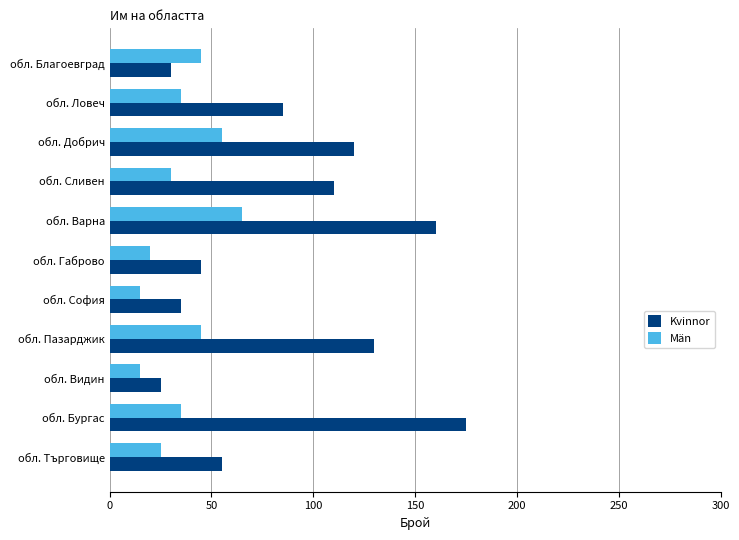

What is the total value across all series at обл. Габрово?

65